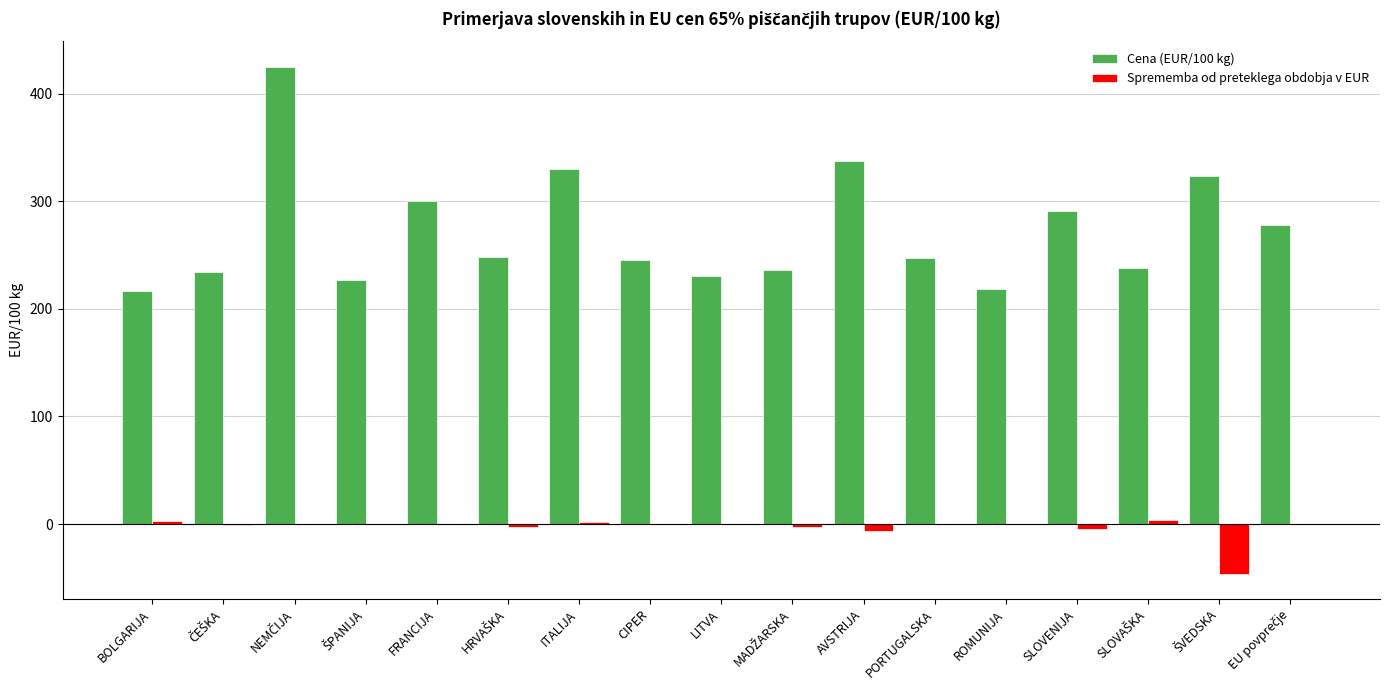

Which series has the largest total across all categories?

Cena (EUR/100 kg)